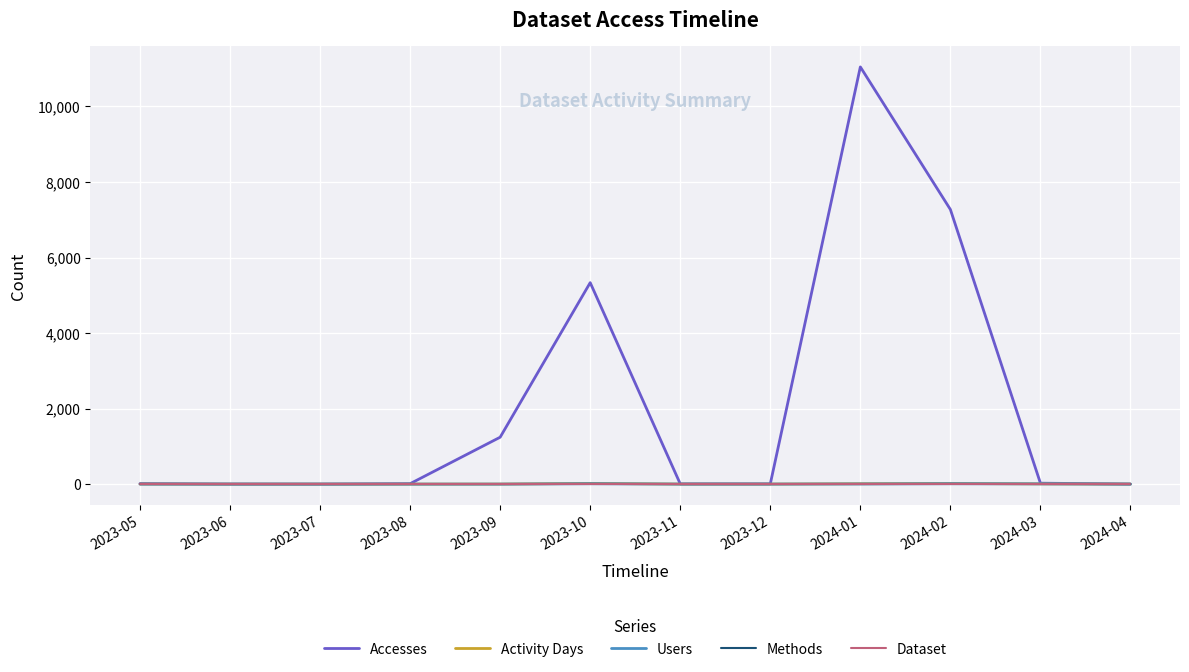

Which series has the largest range (max minus min)?

Accesses